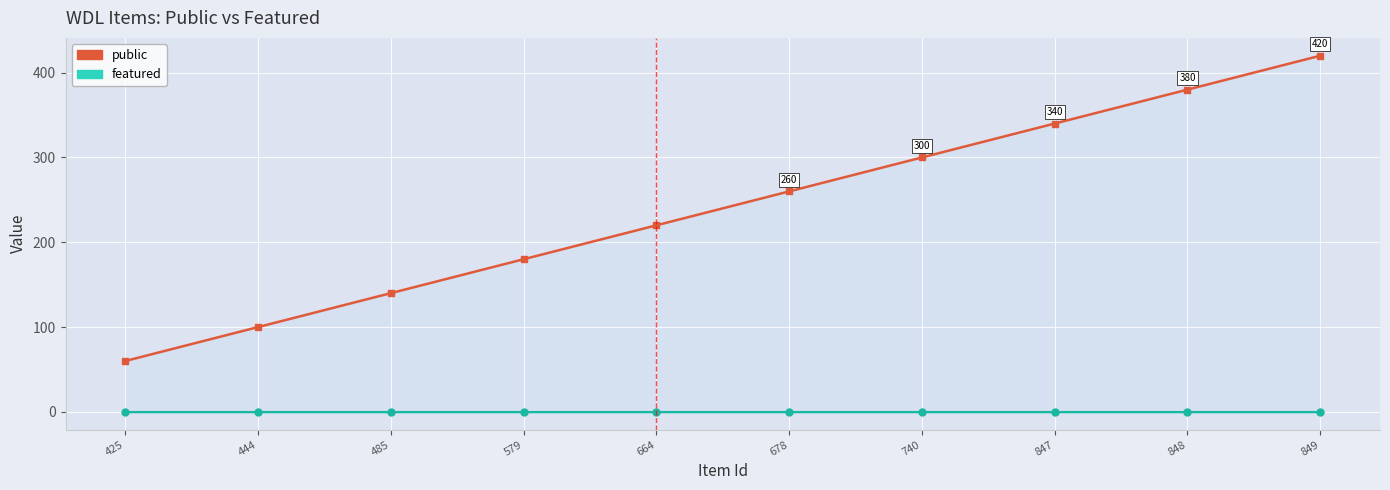

True or false: the data has more than 0 interior local peaks.

False